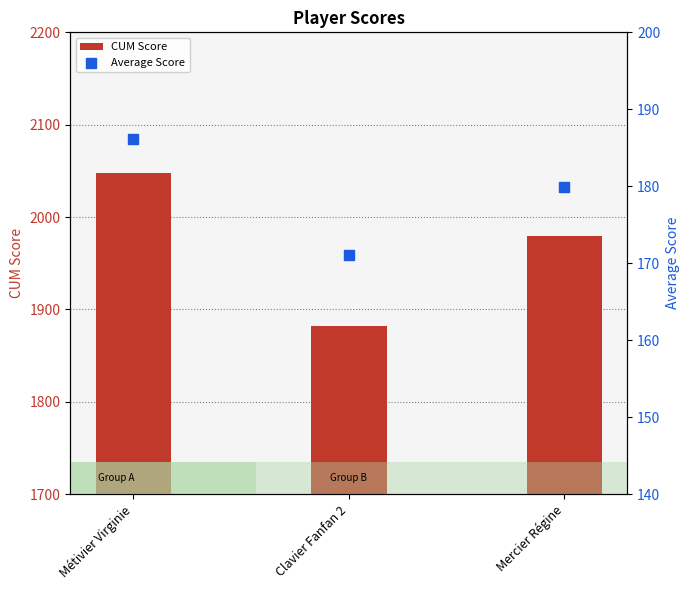

What are all the series names shown in the legend?

CUM Score, Average Score